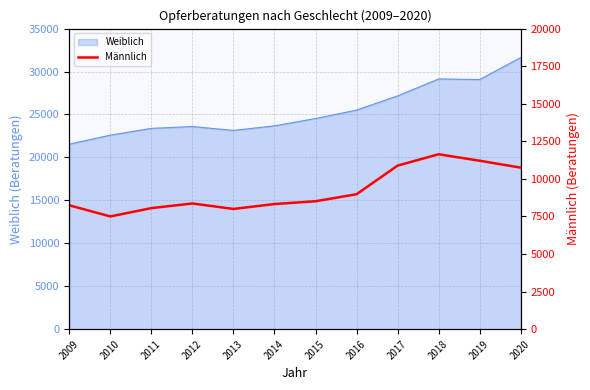

At which category does the chart reach its peak across all series?

2018